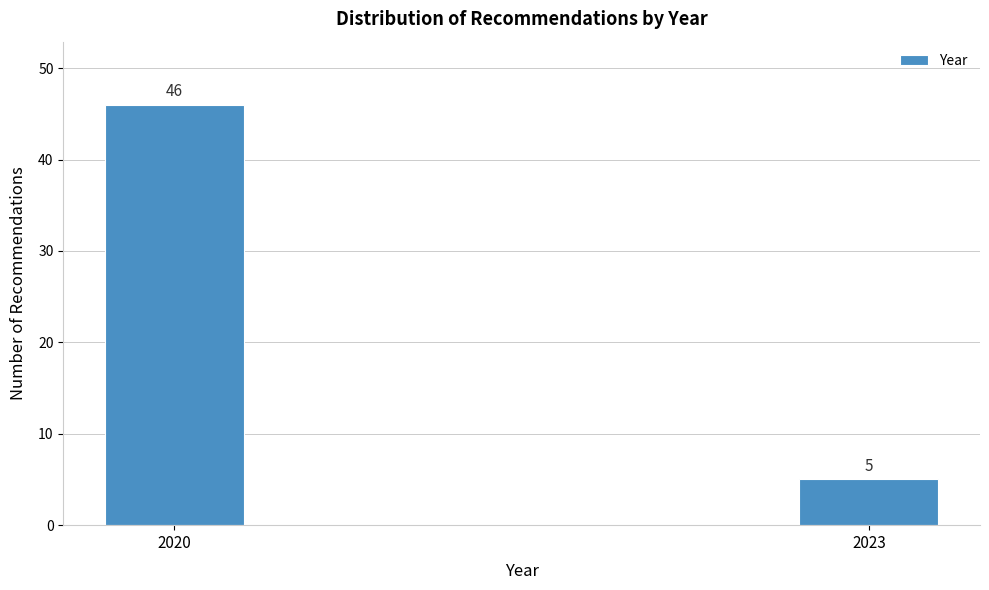

Reading right to left, what are all the values shown in this chart?

5	46